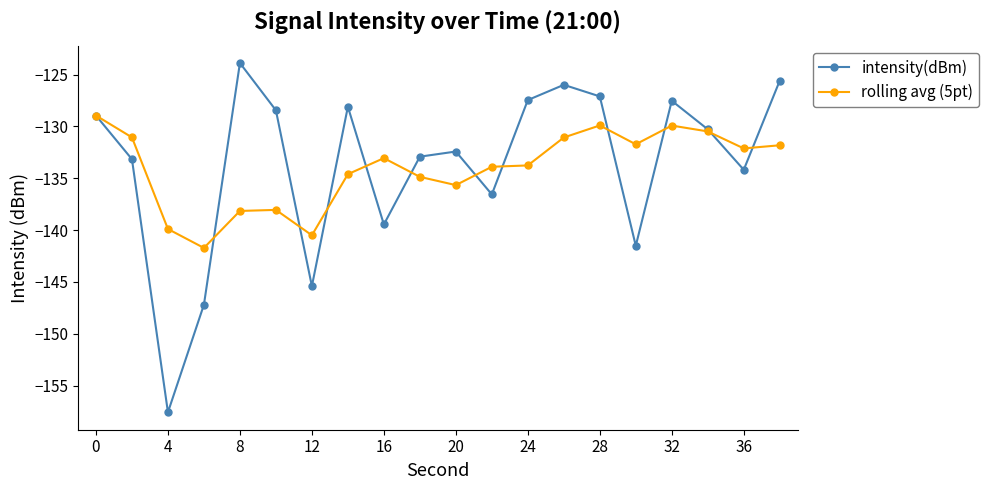

How many categories are shown in the chart?

20